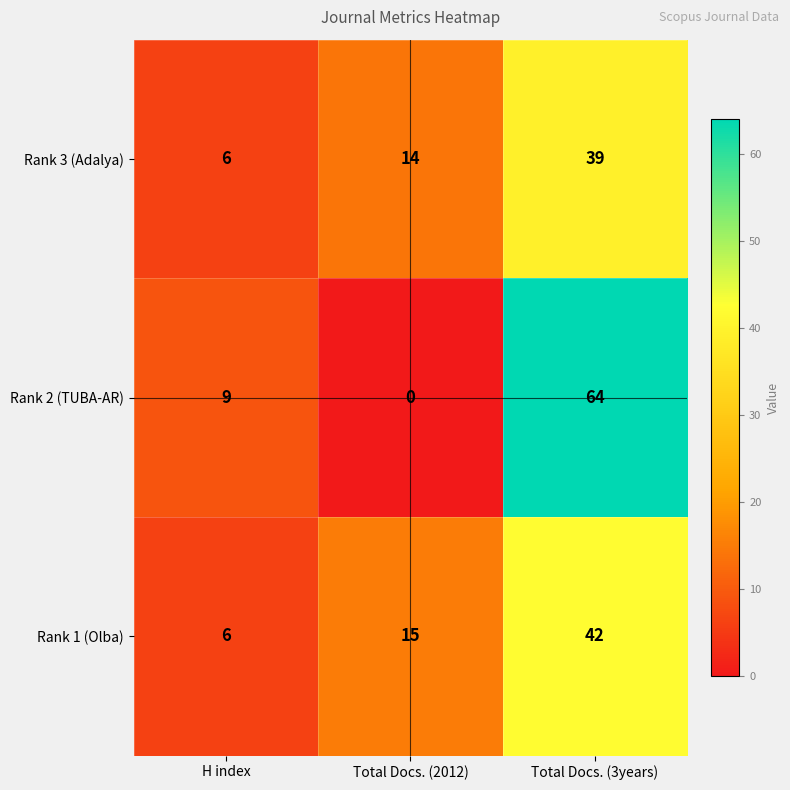

Reading left to right, extract all data points from this chart.

Rank 3 (Adalya): H index=6	Total Docs. (2012)=14	Total Docs. (3years)=39
Rank 2 (TUBA-AR): H index=9	Total Docs. (2012)=0	Total Docs. (3years)=64
Rank 1 (Olba): H index=6	Total Docs. (2012)=15	Total Docs. (3years)=42